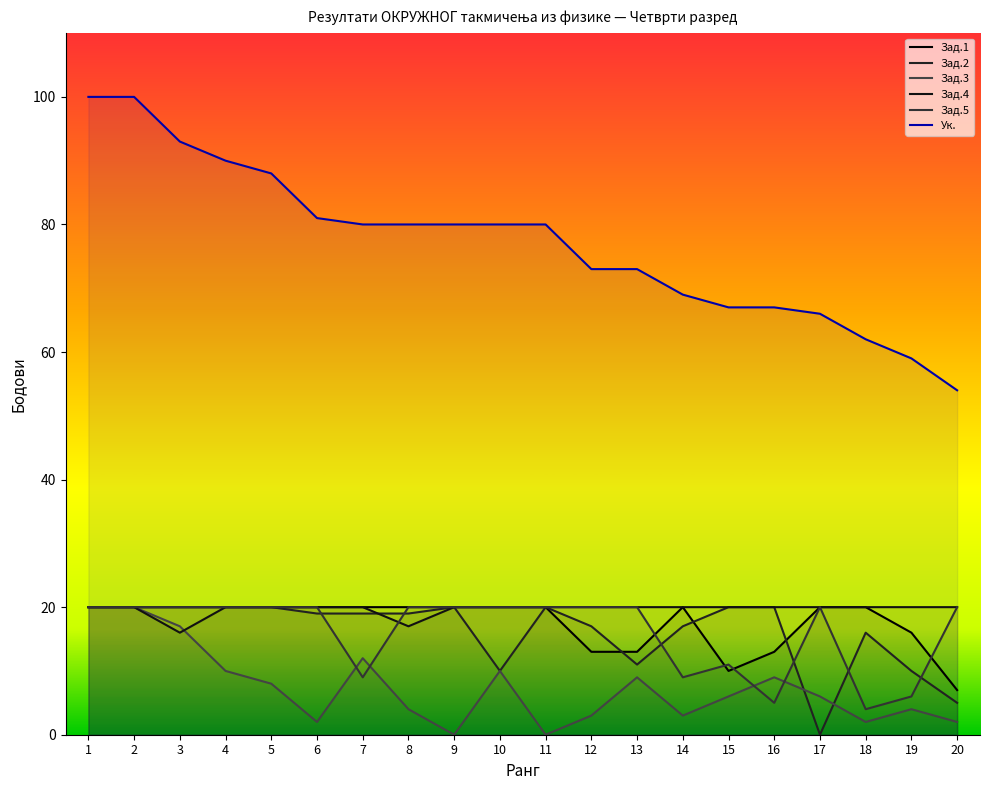

Reading left to right, transcribe all the data shown in this chart.

Зад.1: 20	20	20	20	20	20	20	20	20	20	20	13	13	20	10	13	20	20	16	7
Зад.2: 20	20	20	20	20	19	19	19	20	10	20	17	11	17	20	20	0	16	10	5
Зад.3: 20	20	17	10	8	2	12	4	0	10	0	3	9	3	6	9	6	2	4	2
Зад.4: 20	20	16	20	20	20	20	17	20	20	20	20	20	20	20	20	20	20	20	20
Зад.5: 20	20	20	20	20	20	9	20	20	20	20	20	20	9	11	5	20	4	6	20
Ук.: 100	100	93	90	88	81	80	80	80	80	80	73	73	69	67	67	66	62	59	54